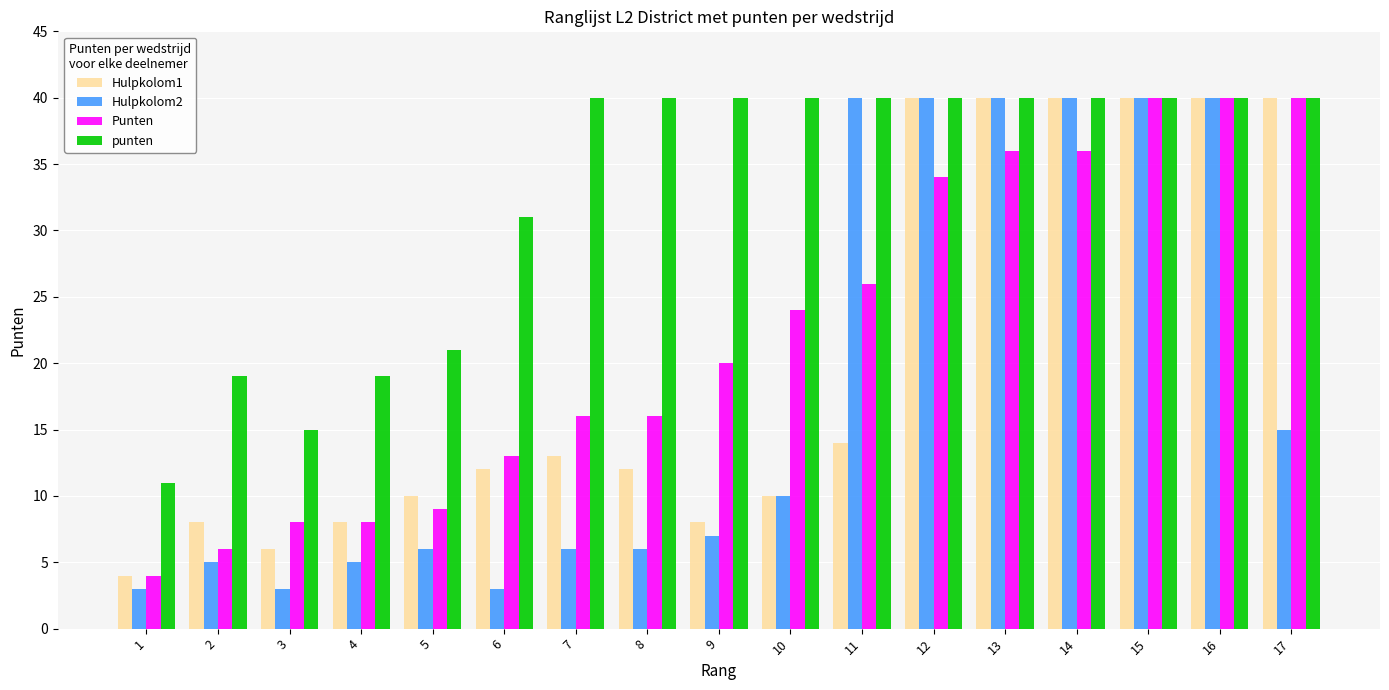

How many distinct data groups are displayed?

4